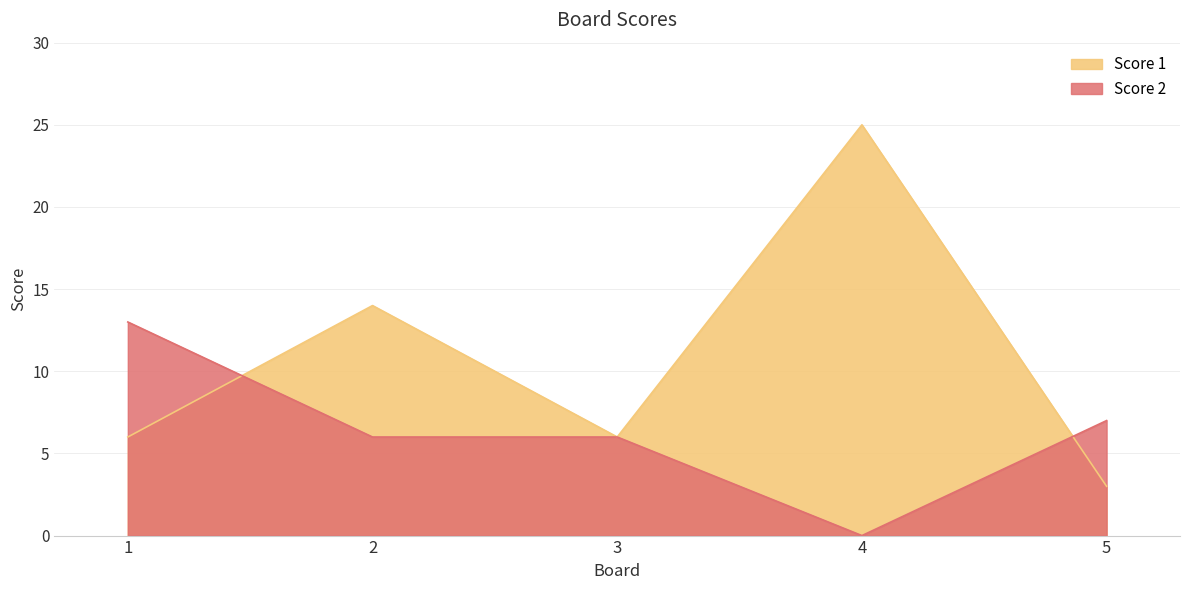

Which series has the largest range (max minus min)?

Score 1